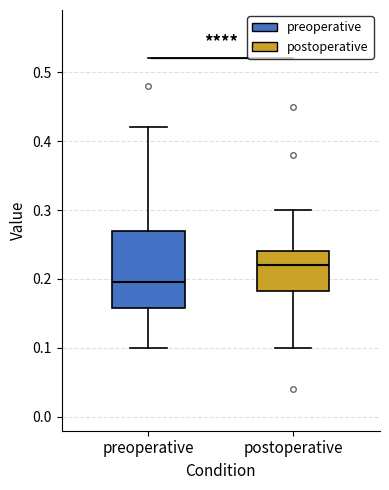

Where does the lower whisker of the box for preoperative end on the y-axis? The values are not printed on the chart, so give them approximately, as read against the axis.

0.10